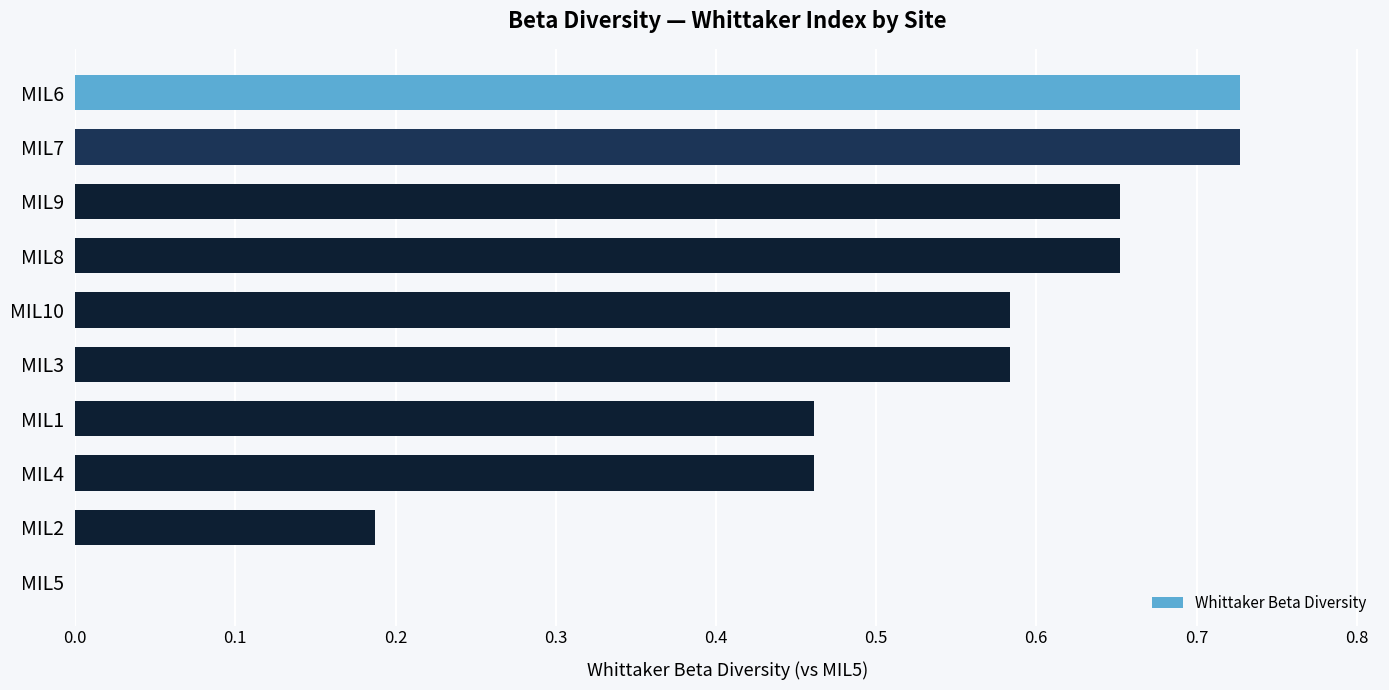

True or false: the data shows 0.9 at MIL3.

False